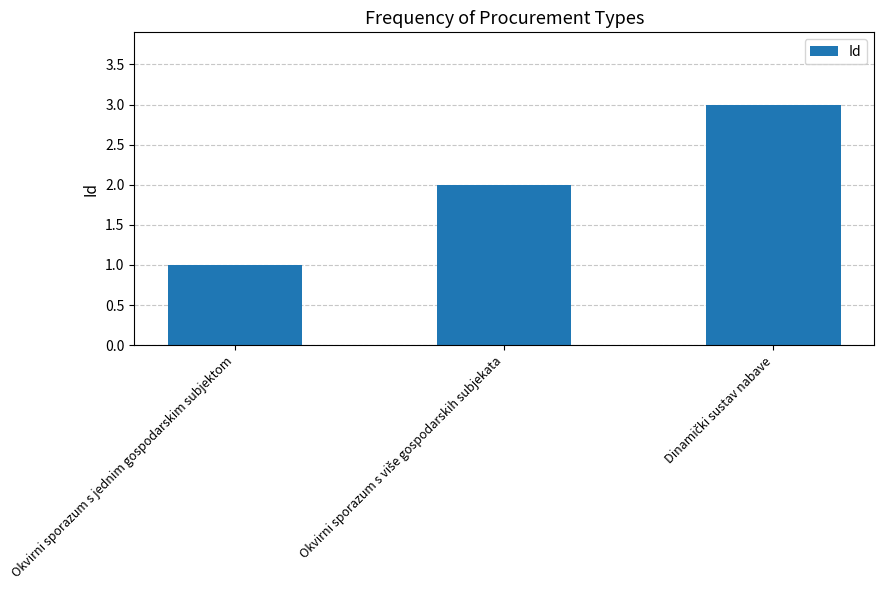

How many values are below 2?

1